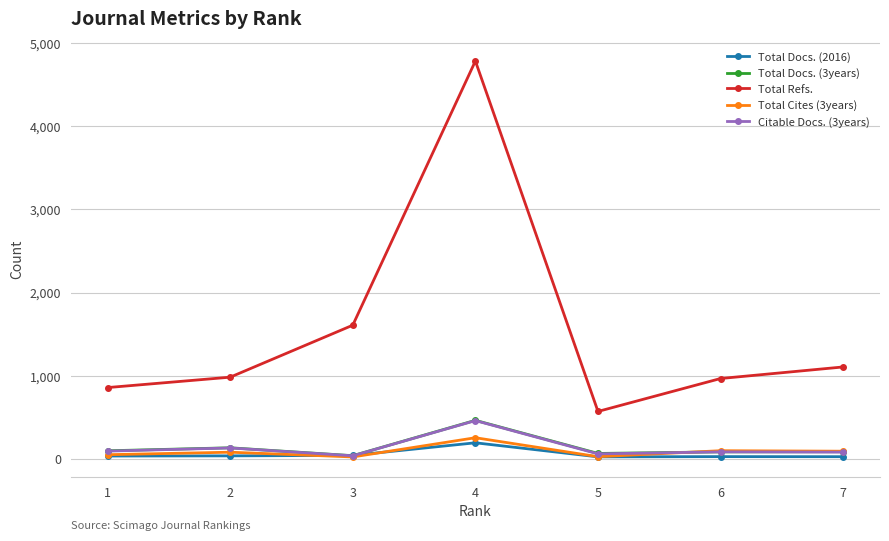

True or false: Total Refs. has more than 1 interior local peaks.

False